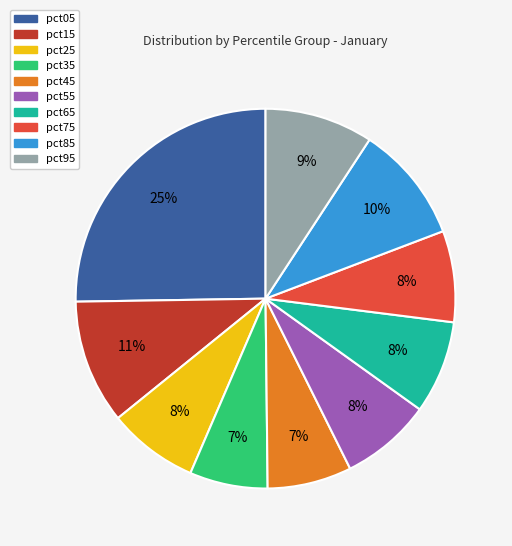

Which category has the biggest portion of the pie?

pct05